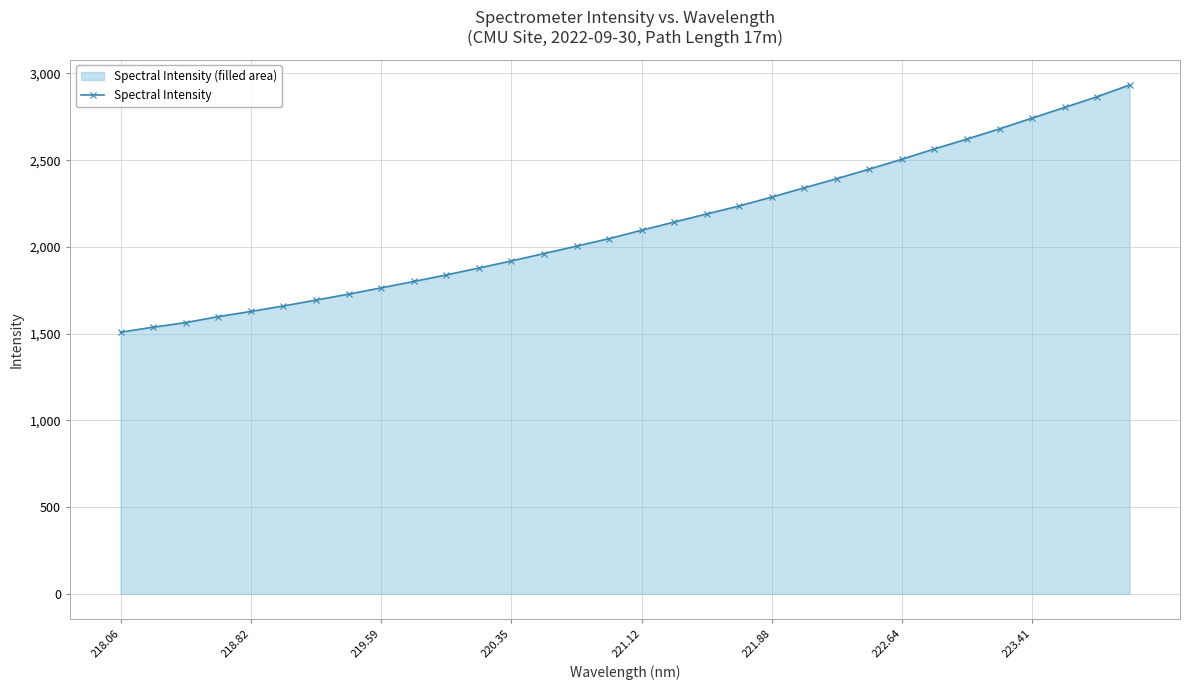

What is the sum of all values?

67991.6